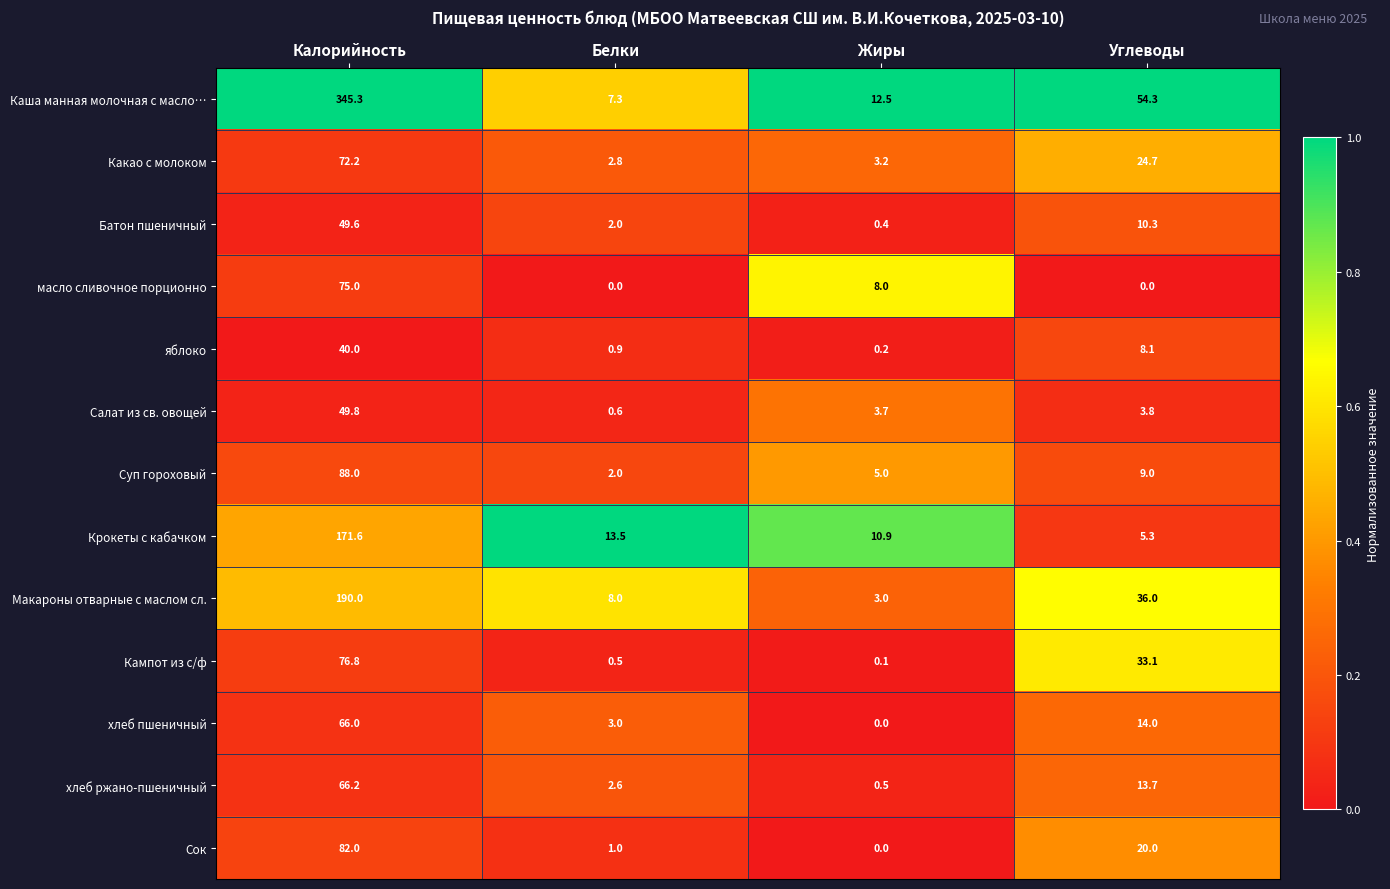

Rank the series by their maximum value, from highest to lowest.

Каша манная молочная с масло…, Макароны отварные с маслом сл., Крокеты с кабачком, Суп гороховый, Сок, Кампот из с/ф, масло сливочное порционно, Какао с молоком, хлеб ржано-пшеничный, хлеб пшеничный, Салат из св. овощей, Батон пшеничный, яблоко